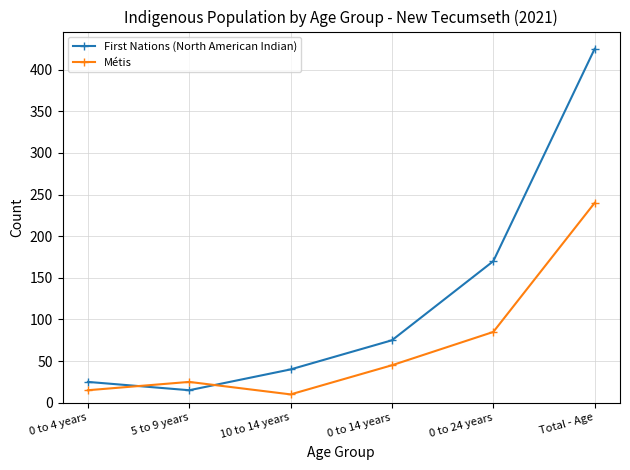

Which series ends up on top after the final intersection of First Nations (North American Indian) and Métis?

First Nations (North American Indian)